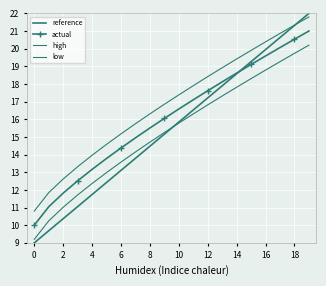

Rank the series by their maximum value, from highest to lowest.

reference, high, actual, low